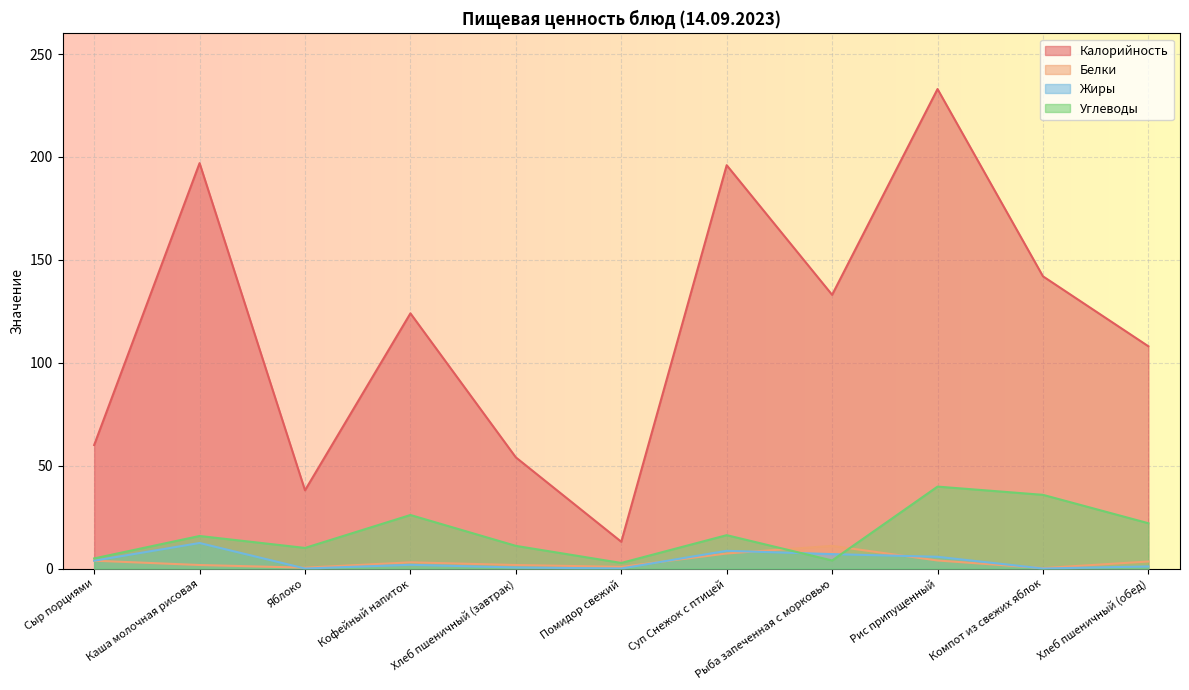

How many data points in Жиры are less than 1?

4